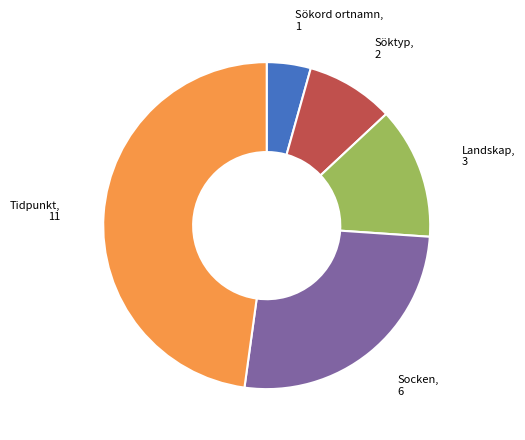

How many segments does this pie chart have?

5